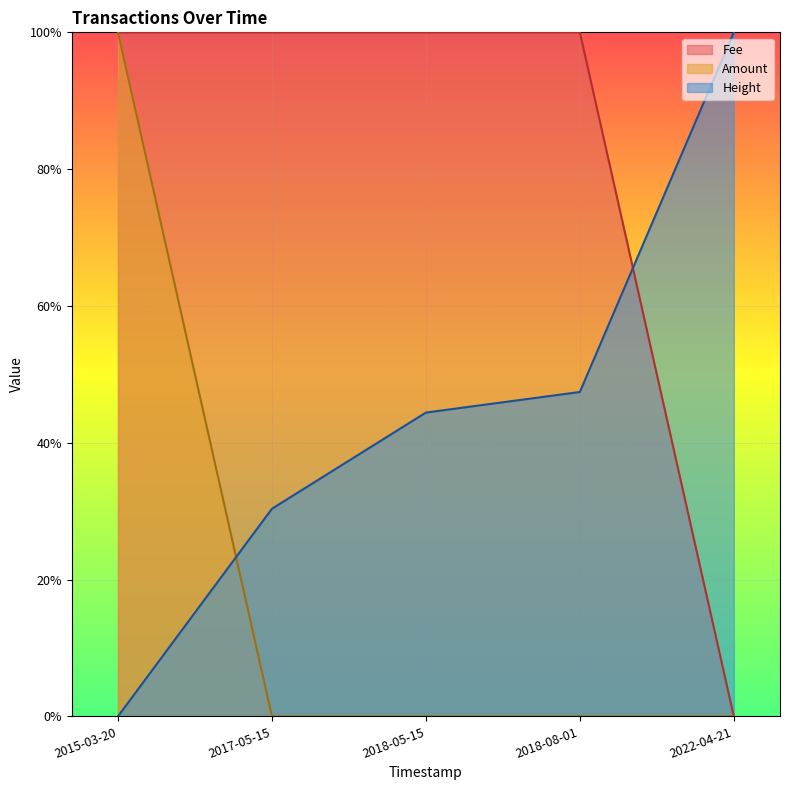

How many series are shown in this chart?

3